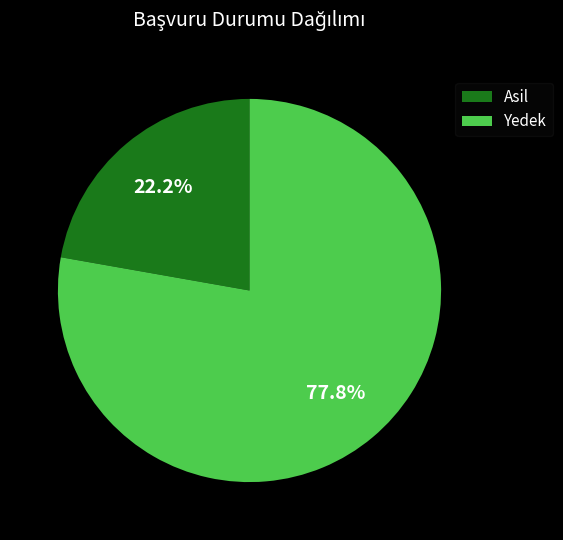

Is it true that Asil is 22% of the pie?

True